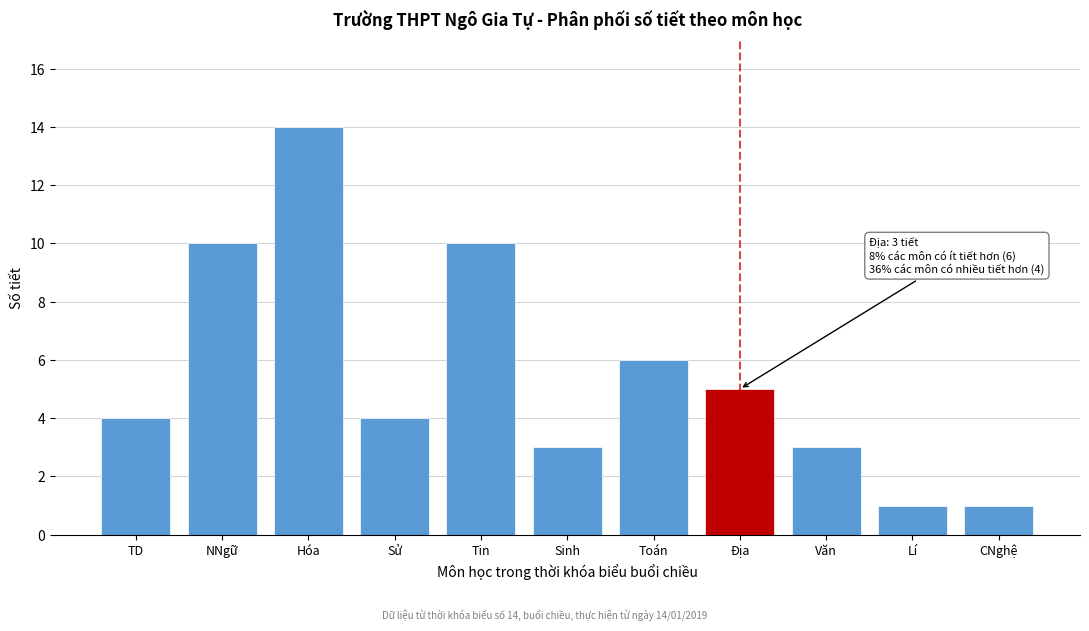

Reading left to right, list all the values displayed in this chart.

TD=4	NNgữ=10	Hóa=14	Sử=4	Tin=10	Sinh=3	Toán=6	Địa=5	Văn=3	Lí=1	CNghệ=1